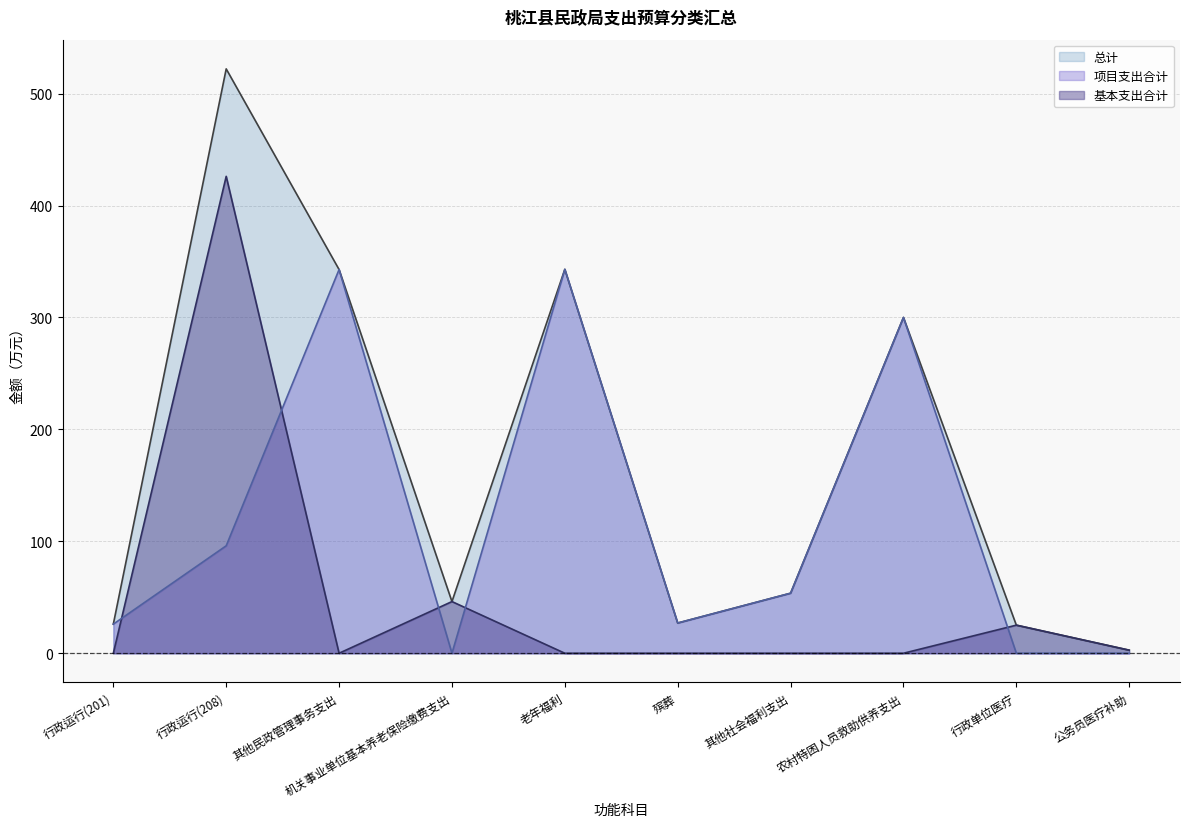

What is the label of the 9th point from the right?

行政运行(208)